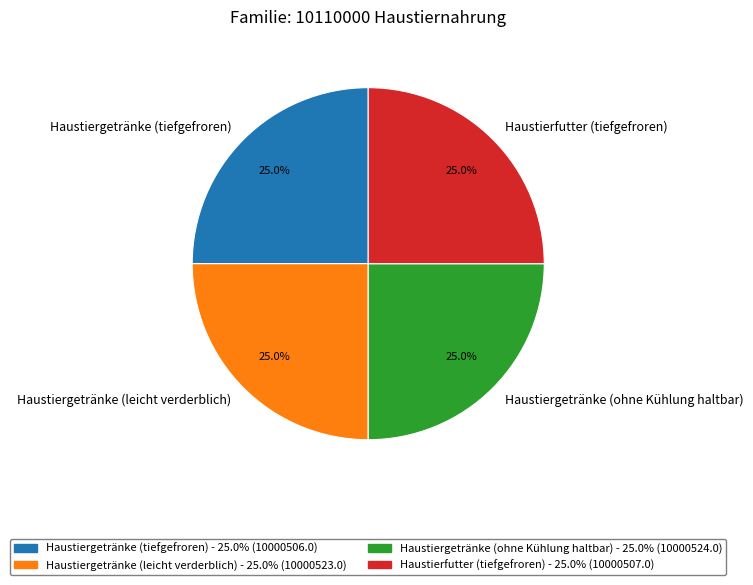

What is the ratio of the value at Haustiergetränke (tiefgefroren) to the value at Haustiergetränke (ohne Kühlung haltbar)?

1.0